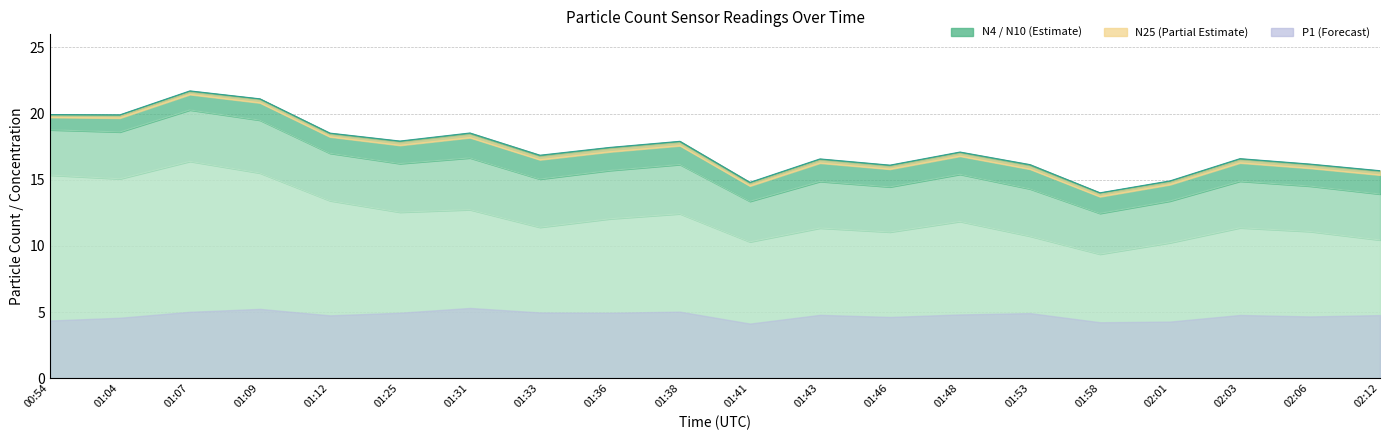

Between 00:54 and 01:09, which series saw the biggest shift?

N4